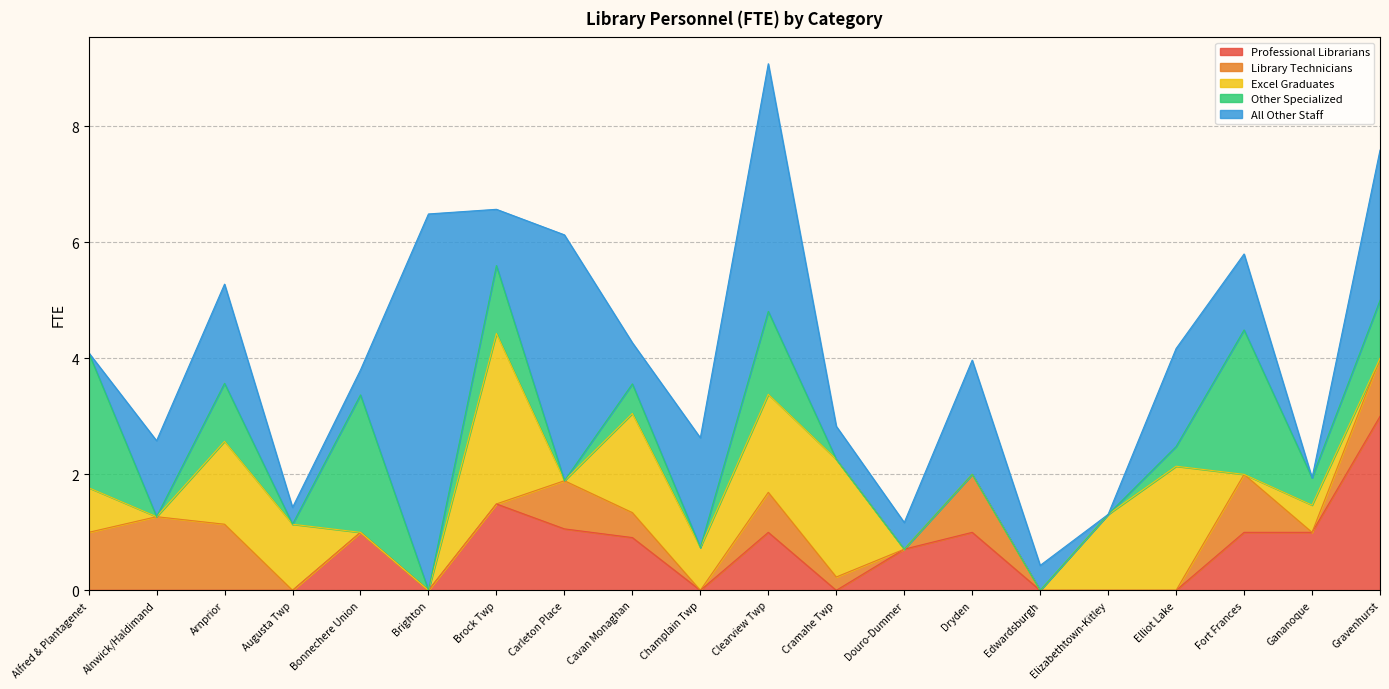

What is the label of the 15th point from the left?

Edwardsburgh